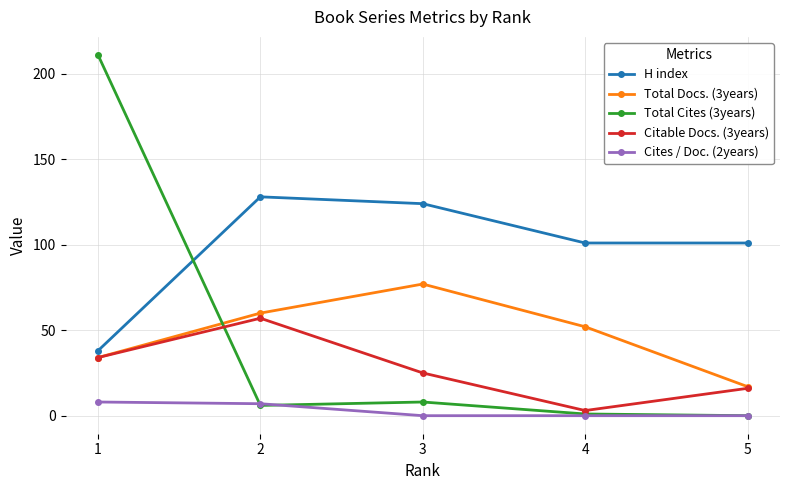

Reading left to right, what are all the values shown in this chart?

H index: 38	128	124	101	101
Total Docs. (3years): 34	60	77	52	17
Total Cites (3years): 211	6	8	1	0
Citable Docs. (3years): 34	57	25	3	16
Cites / Doc. (2years): 8	7	0	0	0